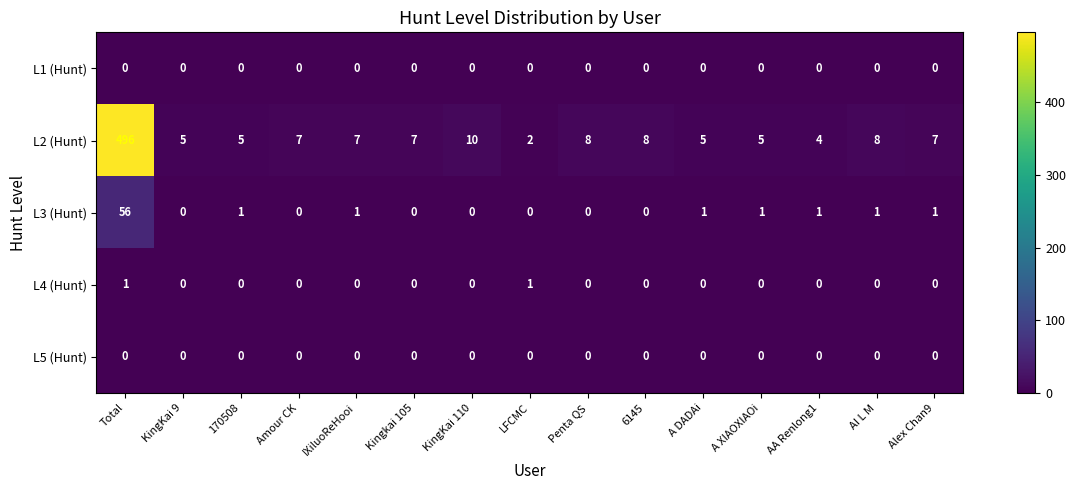

What is the difference between the highest and lowest values at A DADAi?

5